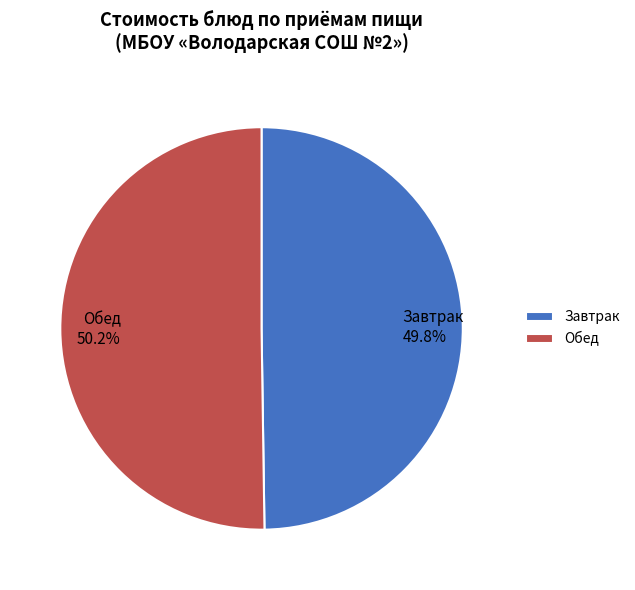

How many segments does this pie chart have?

2